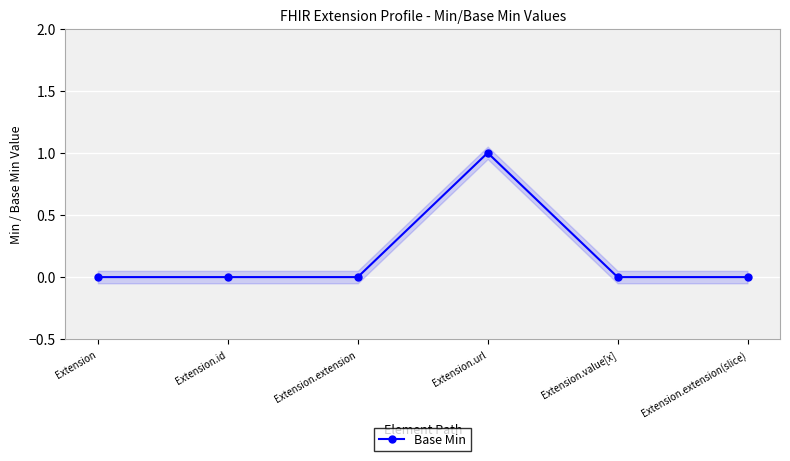

Reading left to right, list all the values displayed in this chart.

0	0	0	1	0	0